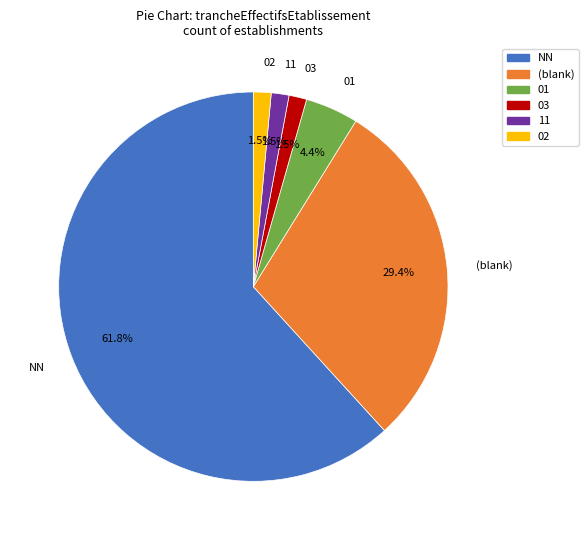

Count the number of slices in the pie.

6